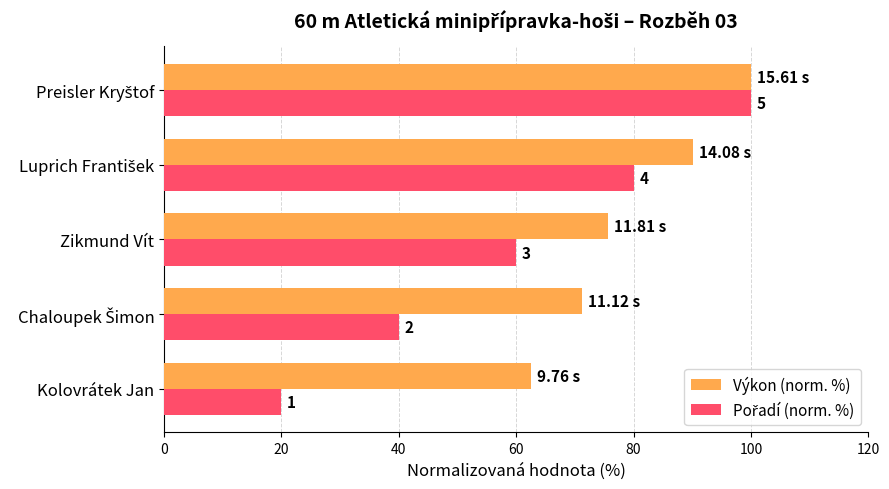

What are all the series names shown in the legend?

Výkon (norm. %), Pořadí (norm. %)